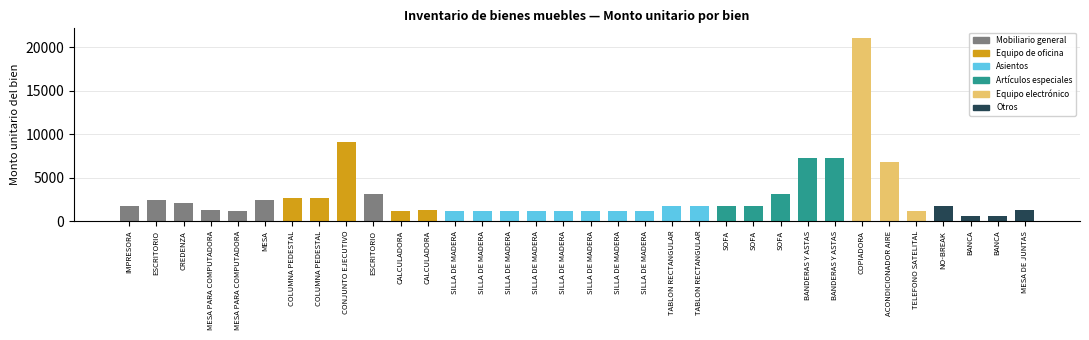

At which category does the chart reach its minimum across all series?

BANCA